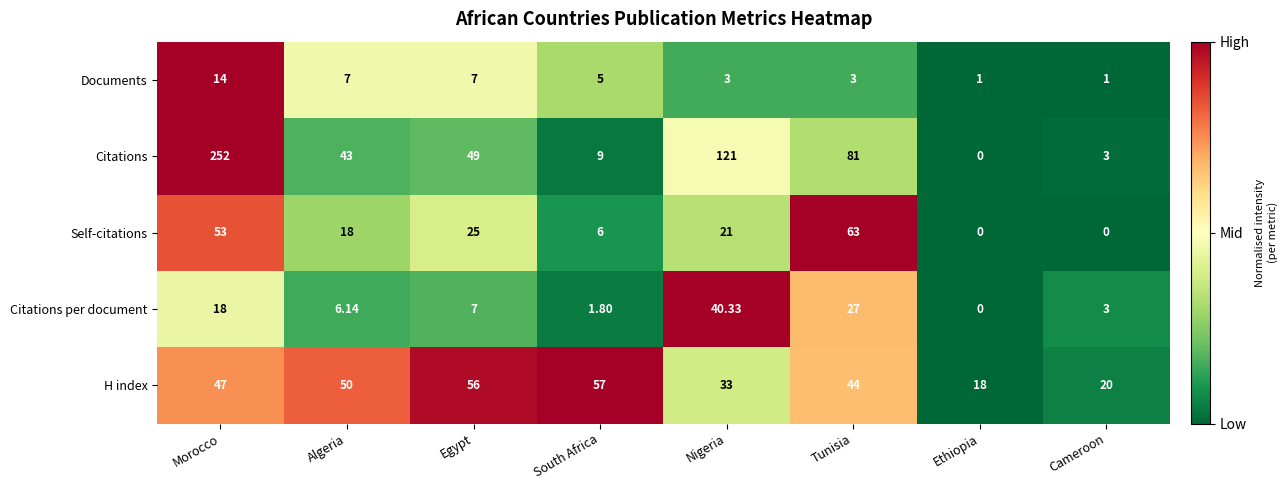

List the labels in order of Citations per document value, smallest first.

Ethiopia, South Africa, Cameroon, Algeria, Egypt, Morocco, Tunisia, Nigeria